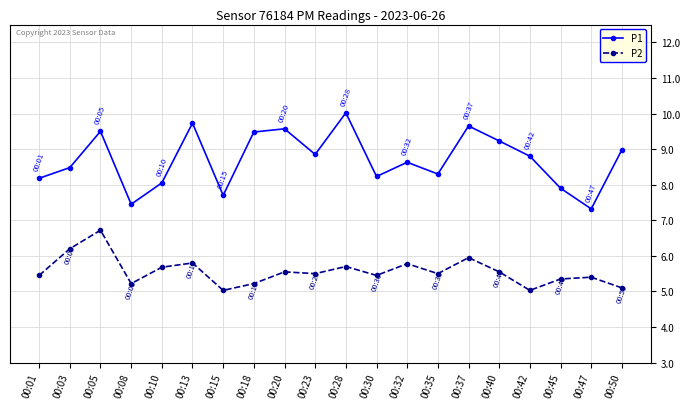

What is the sum of all P1 values?

174.1